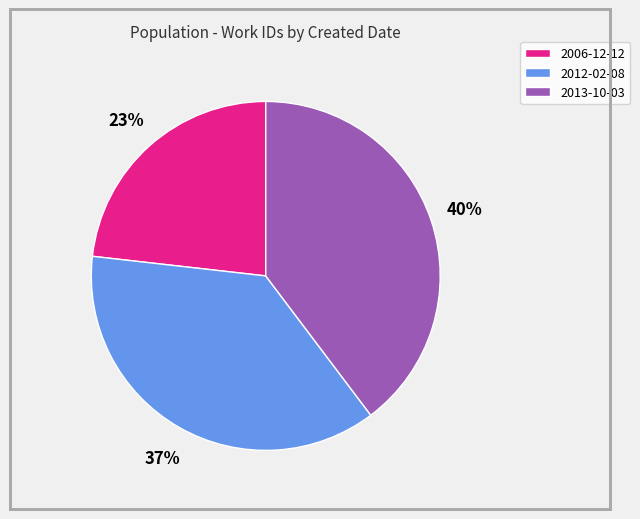

Which has a higher value, 2006-12-12 or 2012-02-08?

2012-02-08